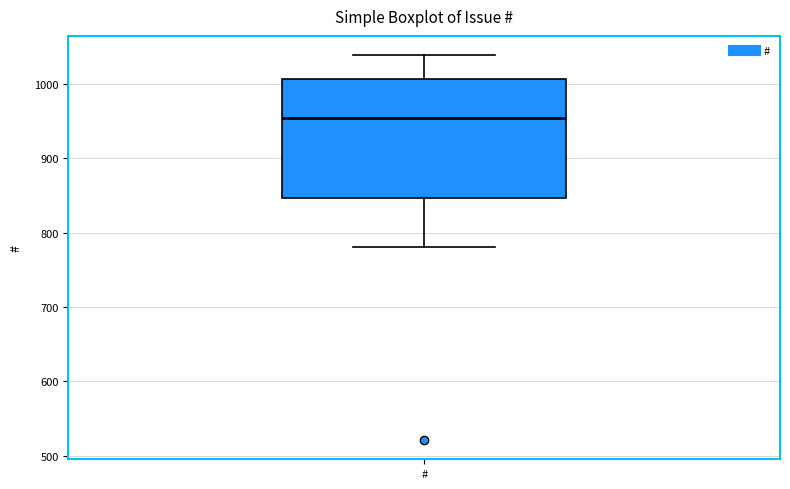

Read this box plot against the y-axis: the position of the median line, the range covered by the box, and the ends of both whiskers. The values are not printed on the chart, so give them approximately, as read against the axis.

median 960, box 850 to 1010, whiskers 780 to 1040